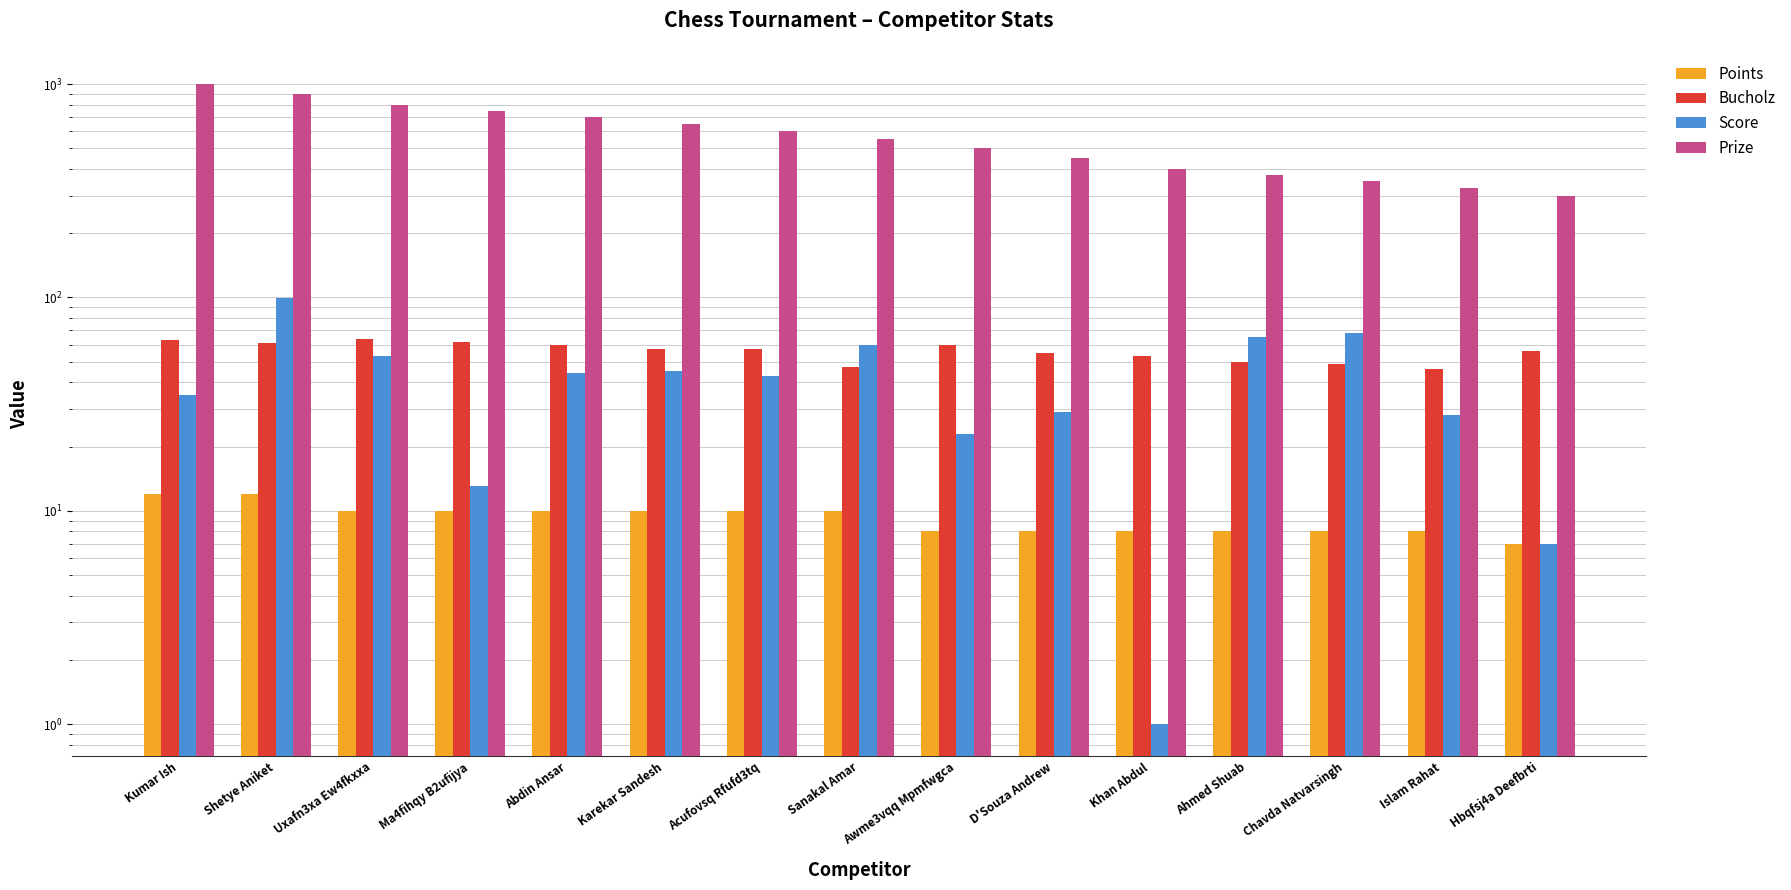

Does the chart contain stacked bars?

No